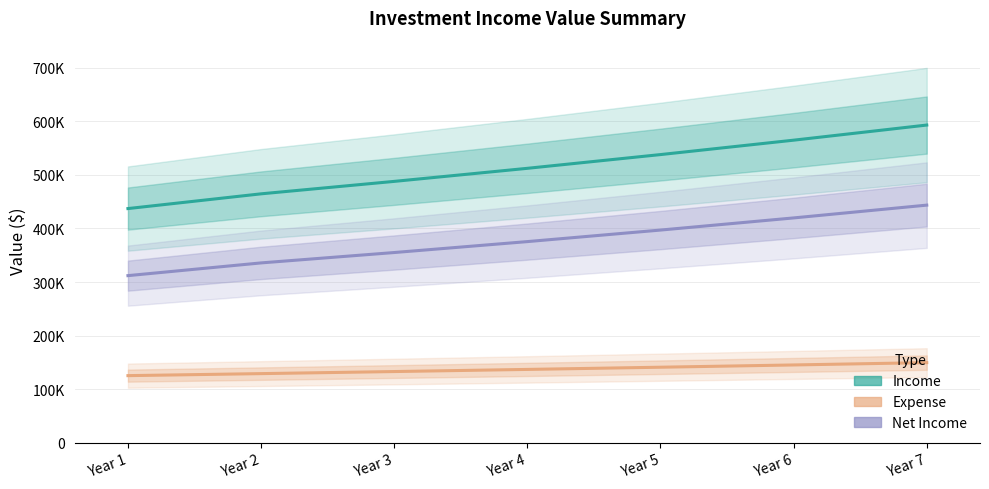

What are all the series names shown in the legend?

Income, Expense, Net Income